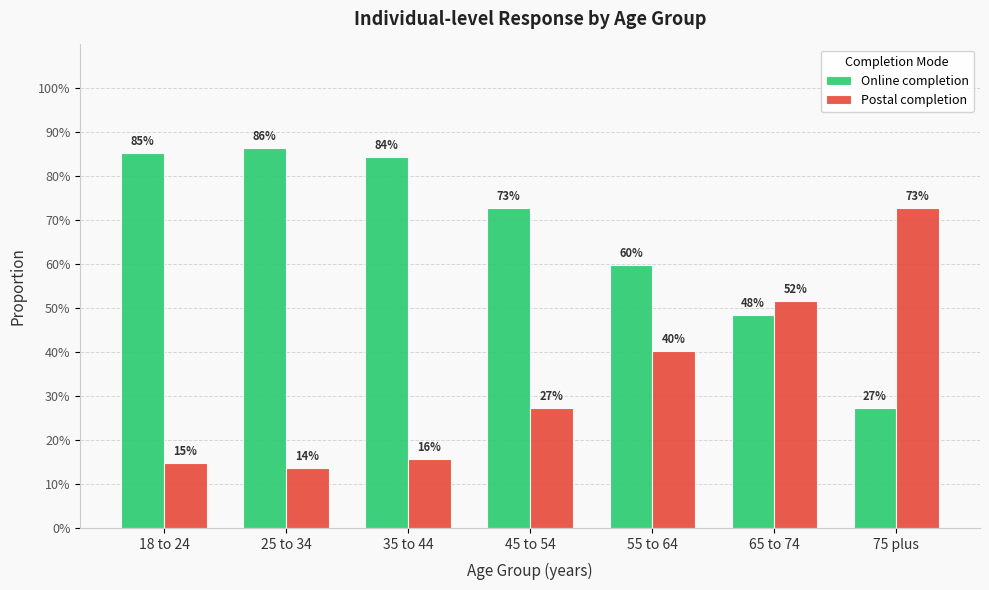

How many Postal completion values are between 0 and 1?

7